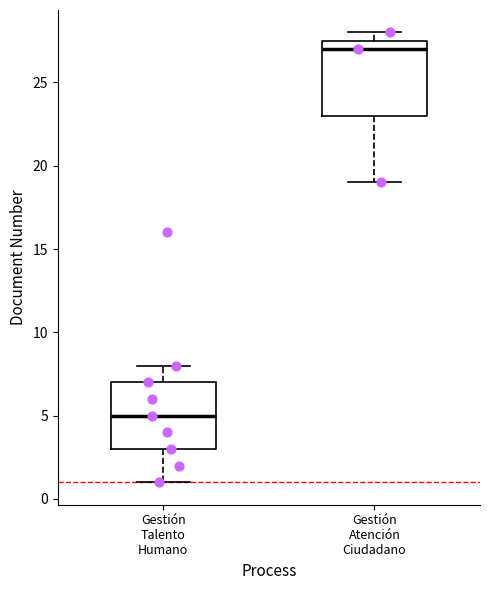

Which box's median line is the lowest?

Gestión Talento Humano